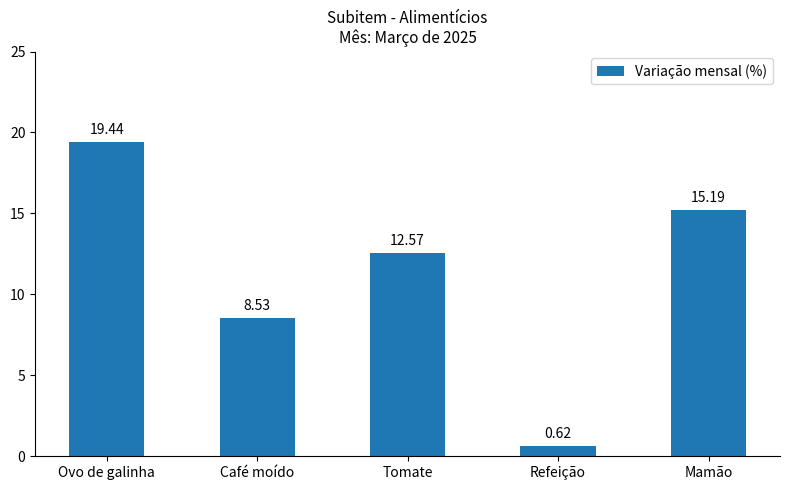

Approximately how many times larger is the value at Tomate compared to Mamão?

0.8